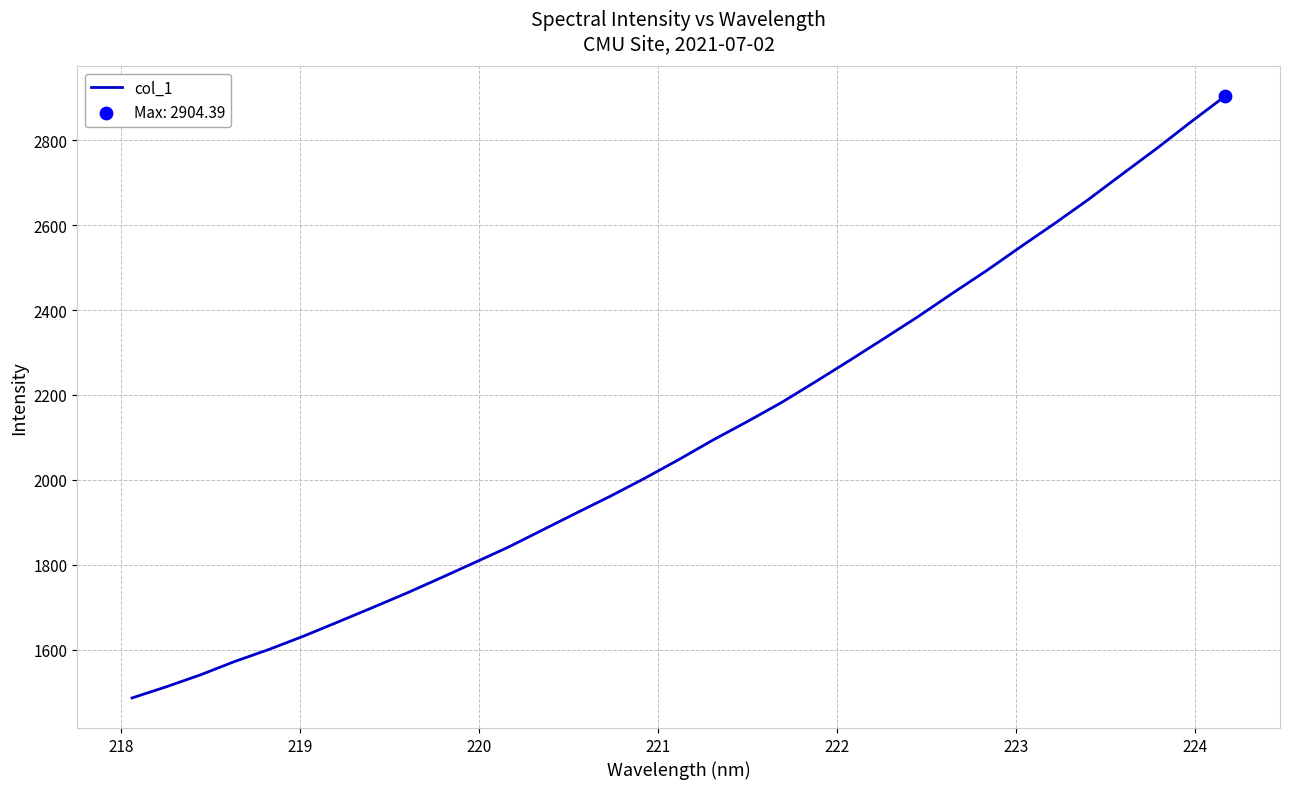

What is the greatest value displayed?

2904.4